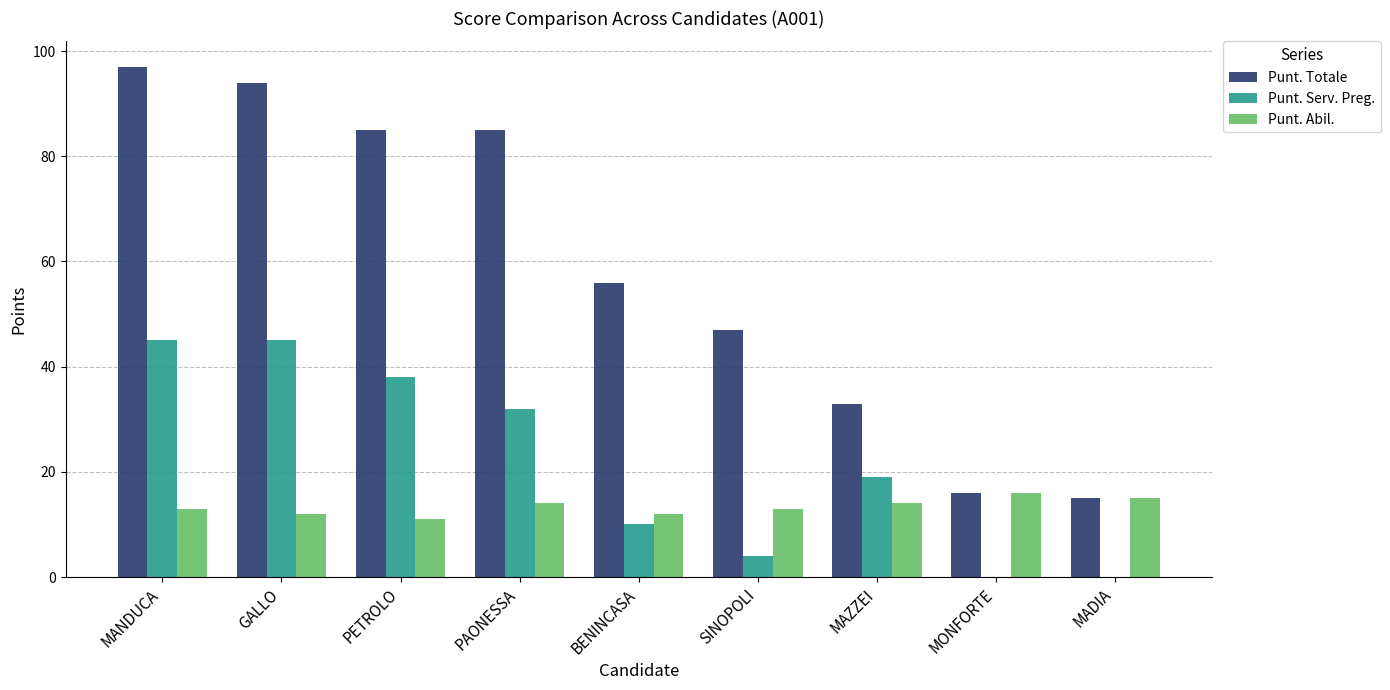

The value of Punt. Abil. at GALLO is 12. True or false?

True